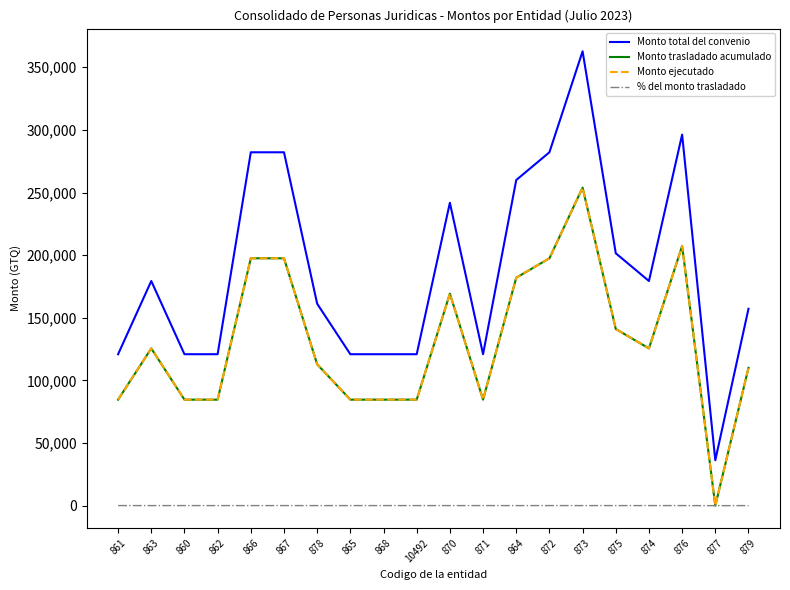

Where is the first local minimum for Monto ejecutado?

871